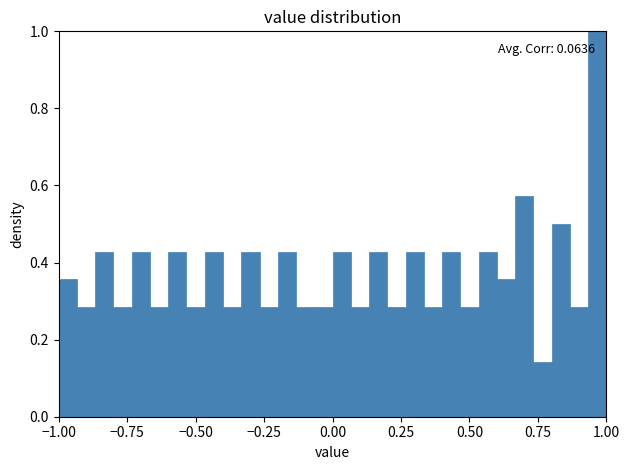

Around what value on the x-axis is the tallest bar? Give the approximate position of its centre, as read against the axis.

0.95